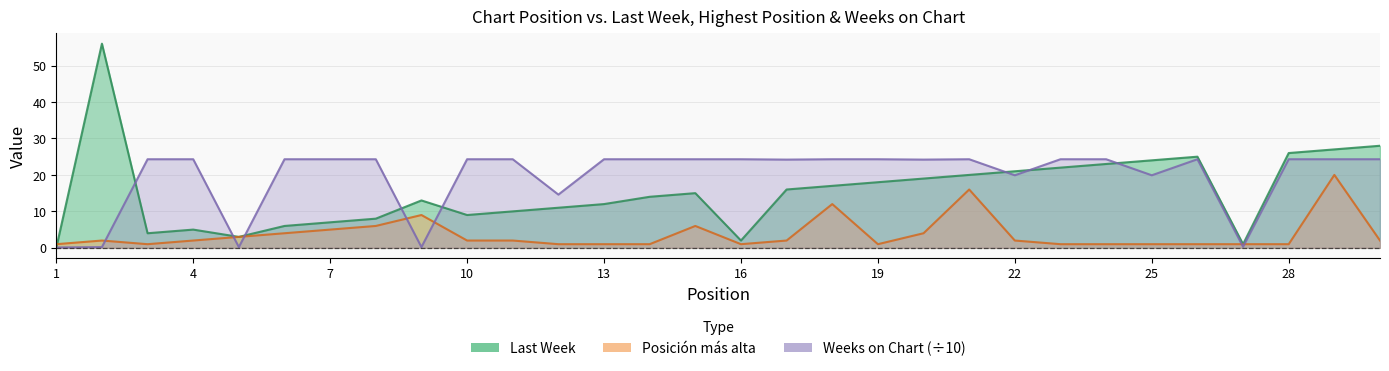

Reading left to right, extract all data points from this chart.

Last Week: 1=0.0	2=56.0	3=4.0	4=5.0	5=3.0	6=6.0	7=7.0	8=8.0	9=13.0	10=9.0	11=10.0	12=11.0	13=12.0	14=14.0	15=15.0	16=2.0	17=16.0	18=17.0	19=18.0	20=19.0	21=20.0	22=21.0	23=22.0	24=23.0	25=24.0	26=25.0	27=1.0	28=26.0	29=27.0	30=28.0
Posicion mas alta: 1=1.0	2=2.0	3=1.0	4=2.0	5=3.0	6=4.0	7=5.0	8=6.0	9=9.0	10=2.0	11=2.0	12=1.0	13=1.0	14=1.0	15=6.0	16=1.0	17=2.0	18=12.0	19=1.0	20=4.0	21=16.0	22=2.0	23=1.0	24=1.0	25=1.0	26=1.0	27=1.0	28=1.0	29=20.0	30=2.0
Weeks on Chart: 1=0.1	2=0.2	3=24.3	4=24.3	5=0.2	6=24.3	7=24.3	8=24.3	9=0.2	10=24.3	11=24.3	12=14.6	13=24.3	14=24.3	15=24.3	16=24.3	17=24.2	18=24.3	19=24.3	20=24.2	21=24.3	22=19.9	23=24.3	24=24.3	25=19.9	26=24.3	27=0.3	28=24.3	29=24.3	30=24.3